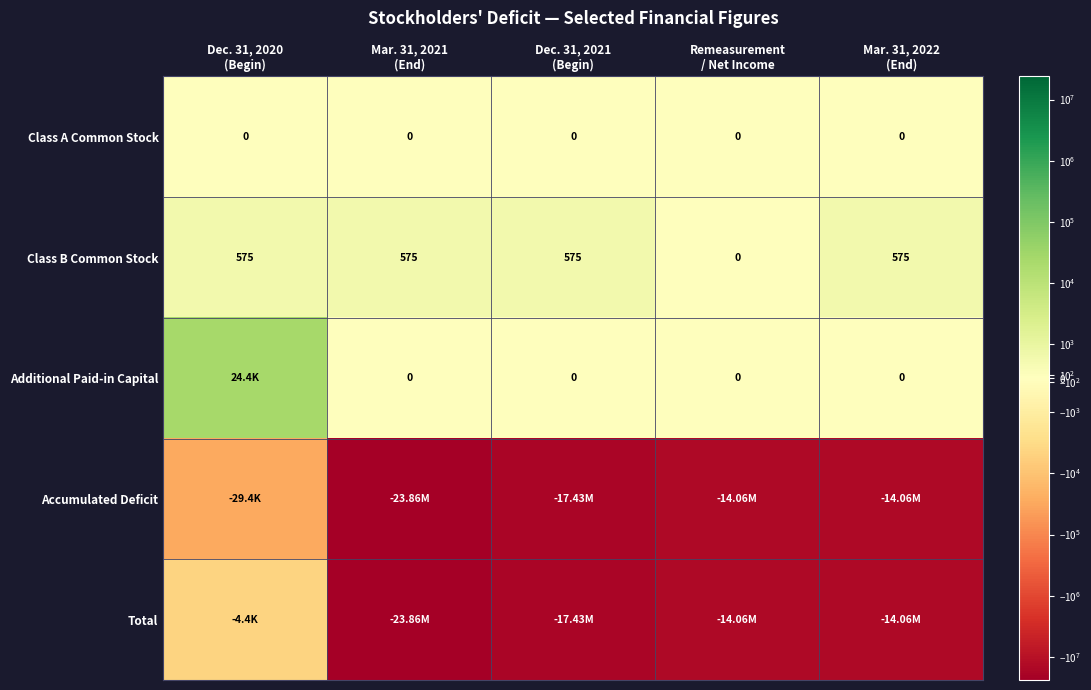

What is the difference between the second highest and minimum values in the Class B Common Stock series?

575